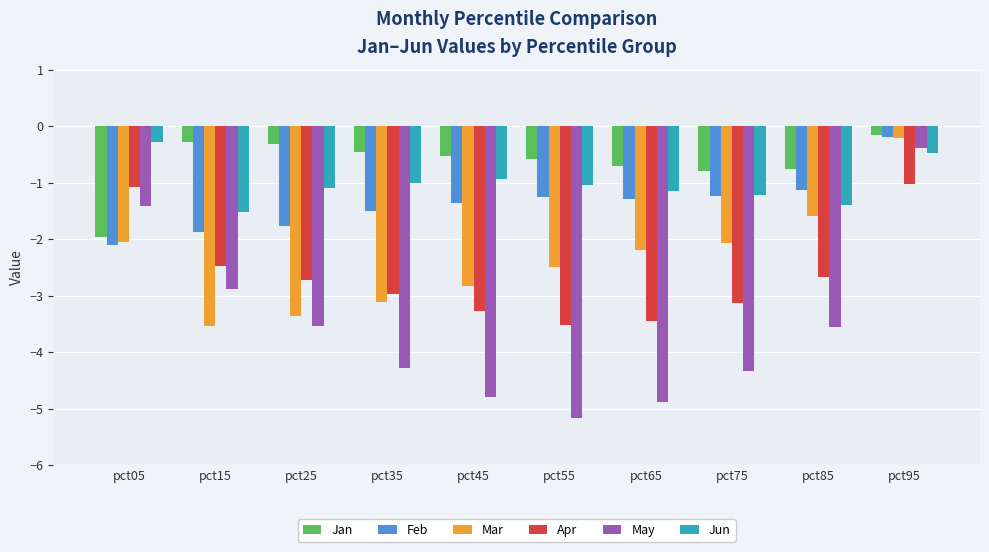

What is the total value across all series at pct15?

-12.6